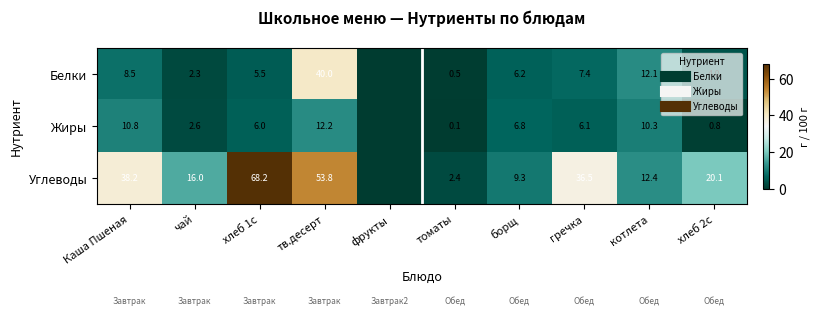

Is it true that Белки equals 40.0 at тв.десерт?

True